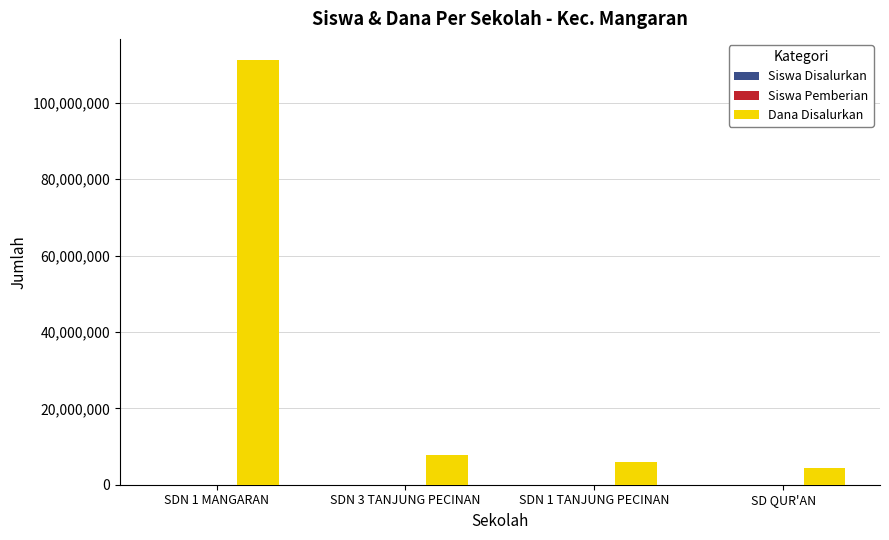

Which series has the largest total across all categories?

Dana Disalurkan